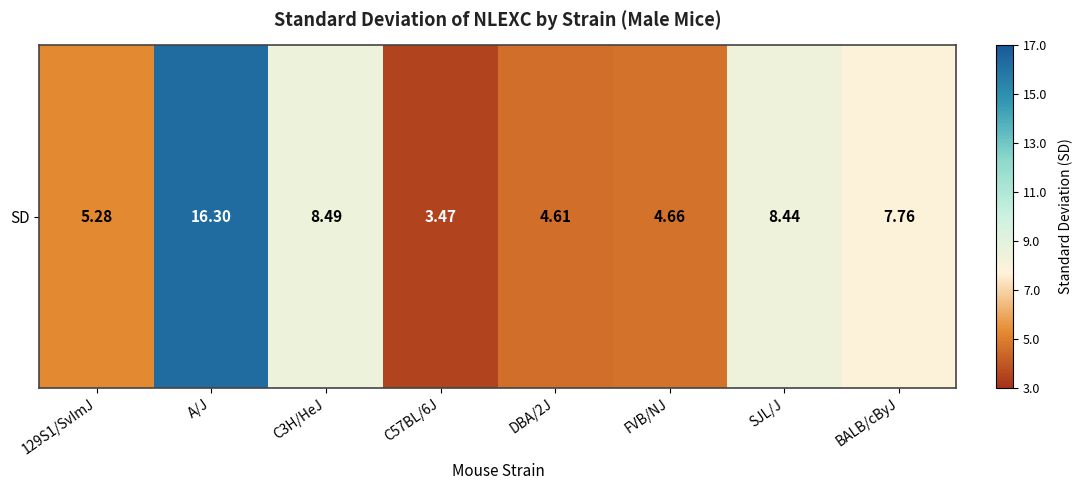

True or false: the data shows 8.4 at SJL/J.

True